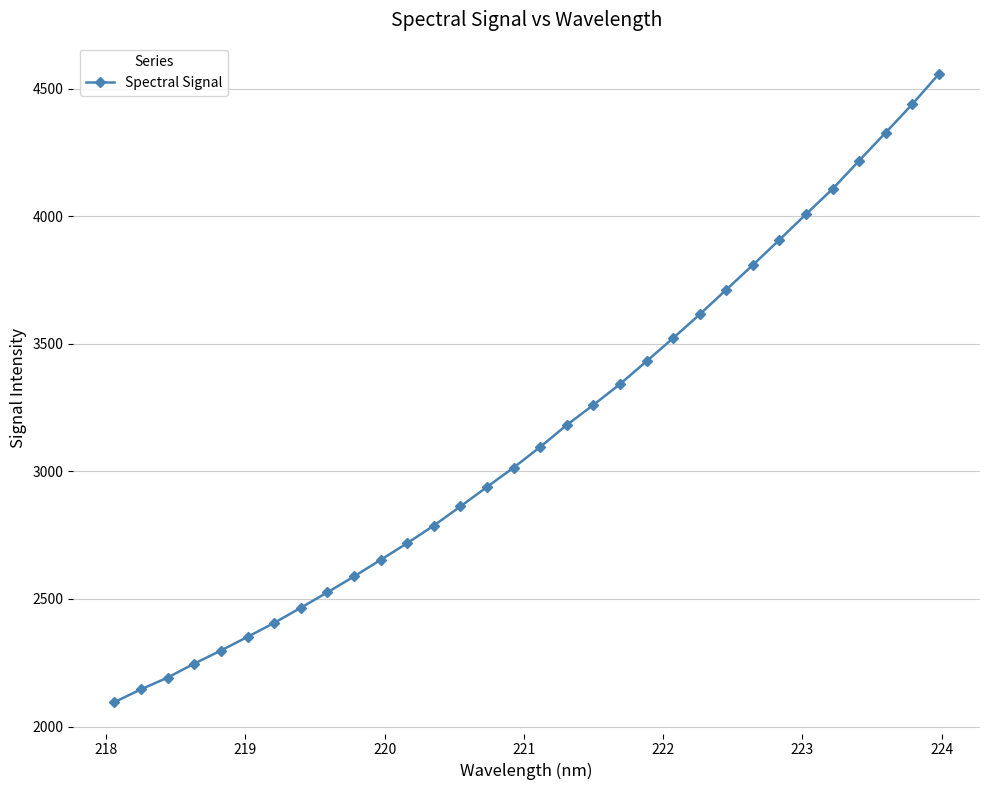

What is the value of the 15th point from the left?

2939.1